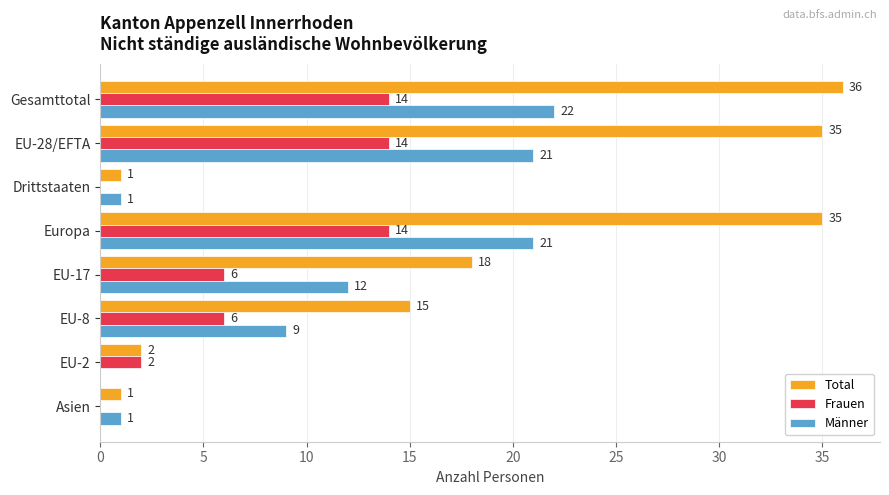

Which category has the highest value in the Total series?

Gesamttotal